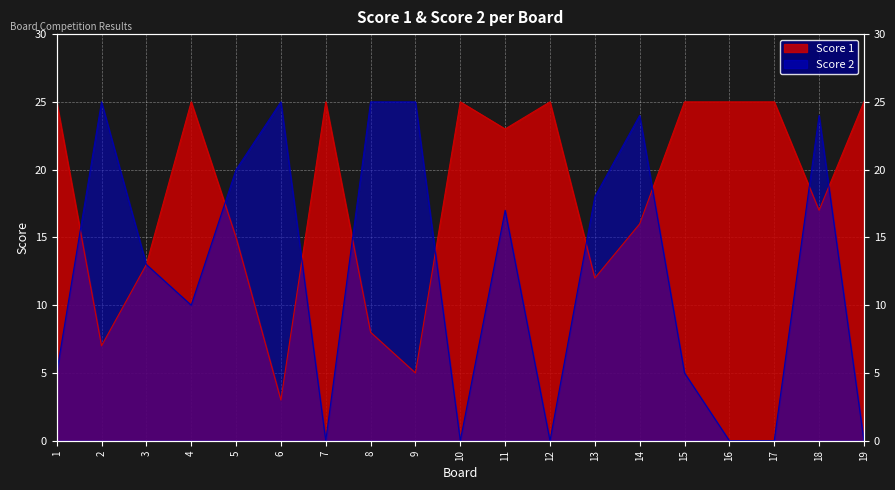

What value does the Score 1 series have at 15, to the nearest 5?

25